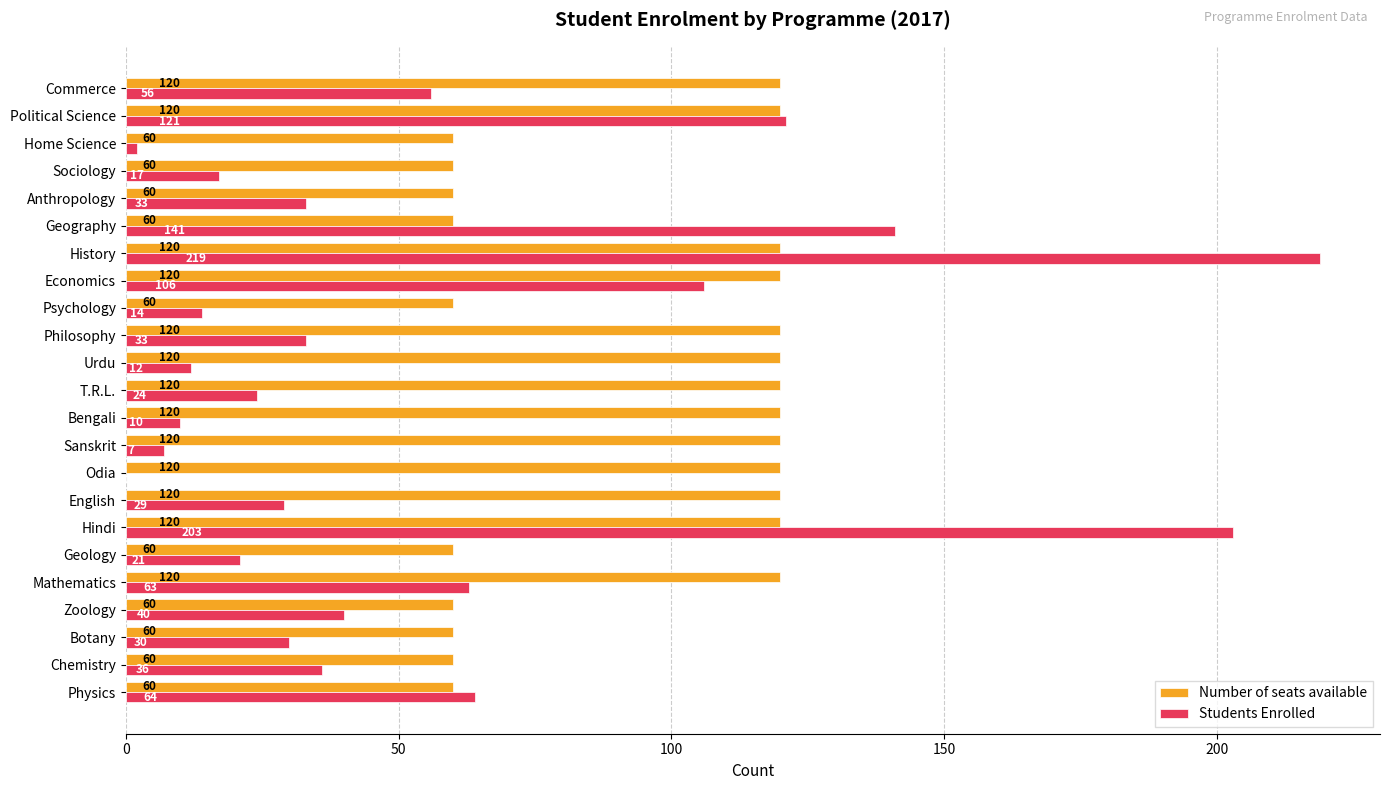

What is the sum of the Number of seats available values at English and Psychology?

180